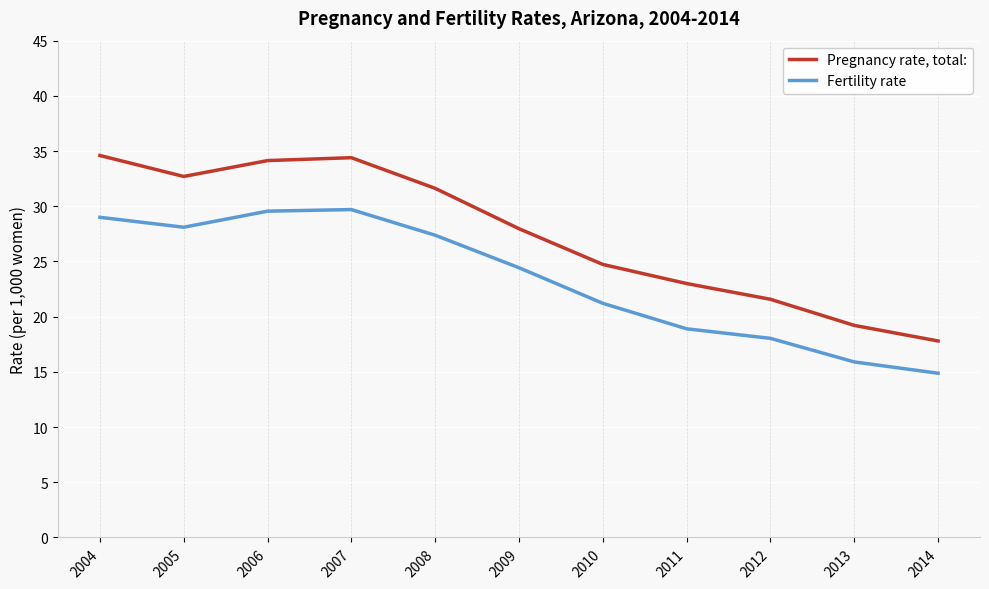

Which series has the widest spread of values?

Pregnancy rate, total: